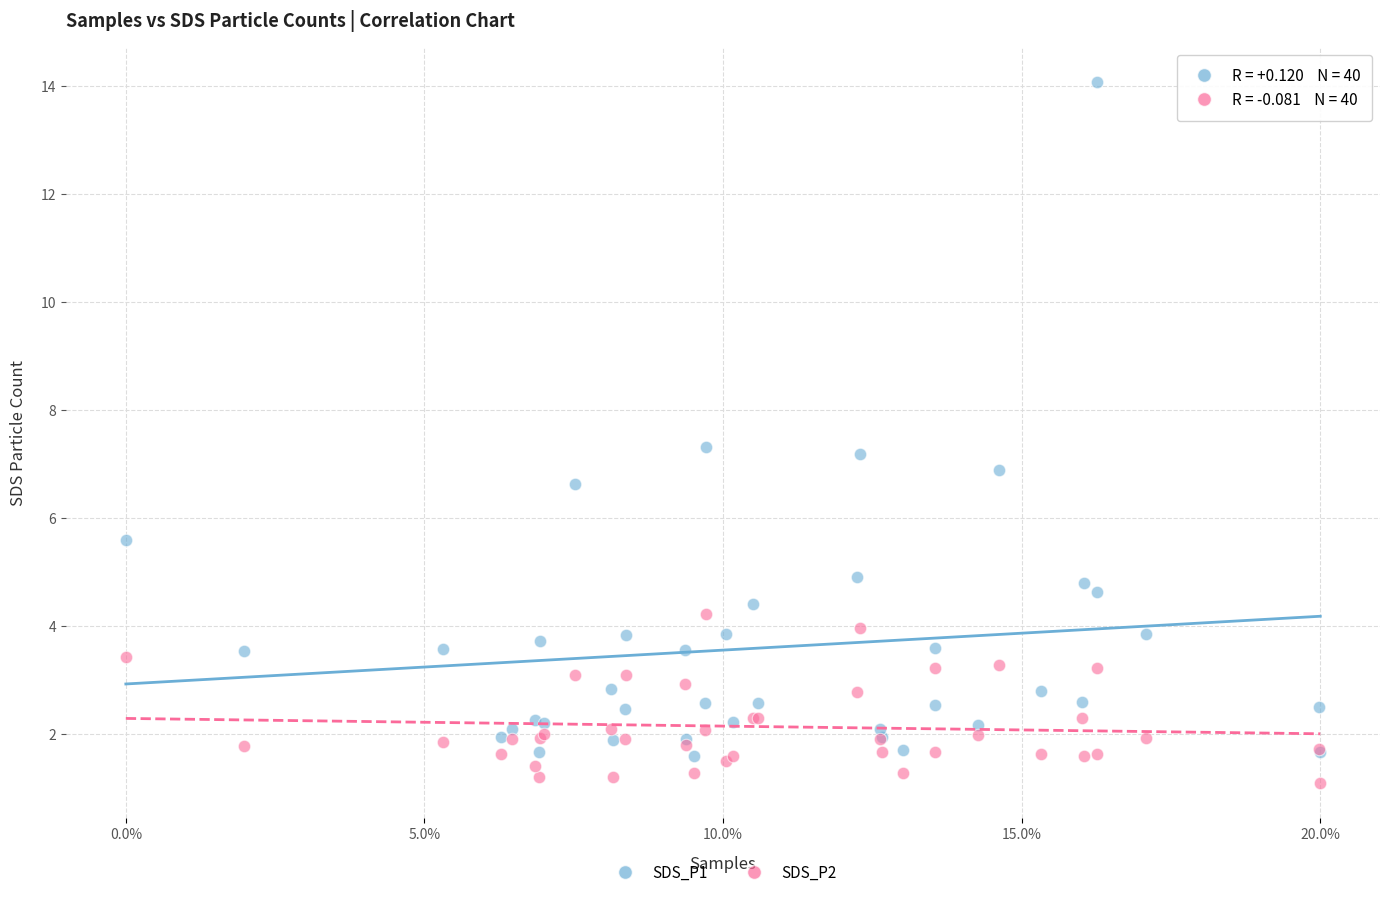

What are all the series names shown in the legend?

SDS_P1, SDS_P2